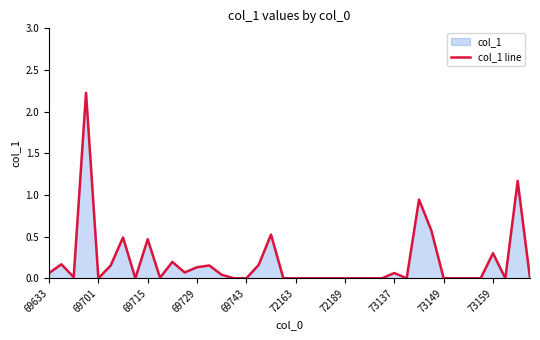

Reading left to right, extract all data points from this chart.

0.1	0.2	0.0	2.2	0.0	0.2	0.5	0.0	0.5	0.0	0.2	0.1	0.1	0.2	0.0	0.0	0.0	0.2	0.5	0.0	0.0	0.0	0.0	0.0	0.0	0.0	0.0	0.0	0.1	0.0	0.9	0.6	0.0	0.0	0.0	0.0	0.3	0.0	1.2	0.0